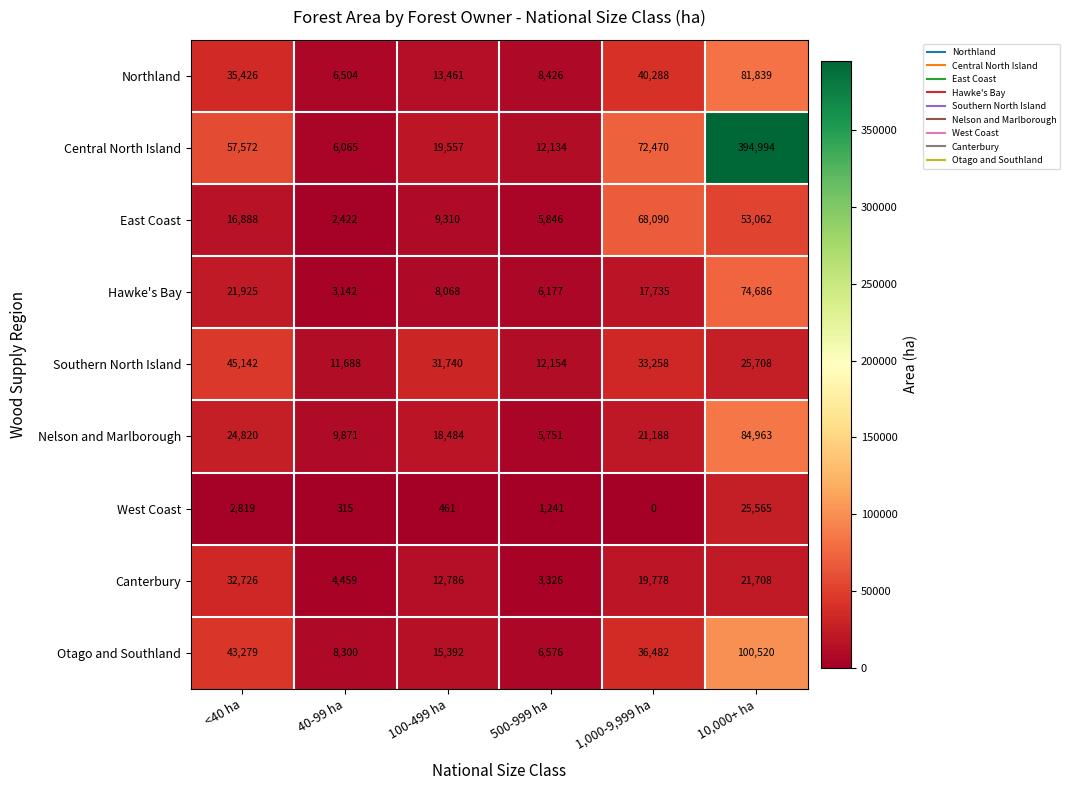

What is the difference between the Canterbury values at <40 ha and 10,000+ ha?

11018